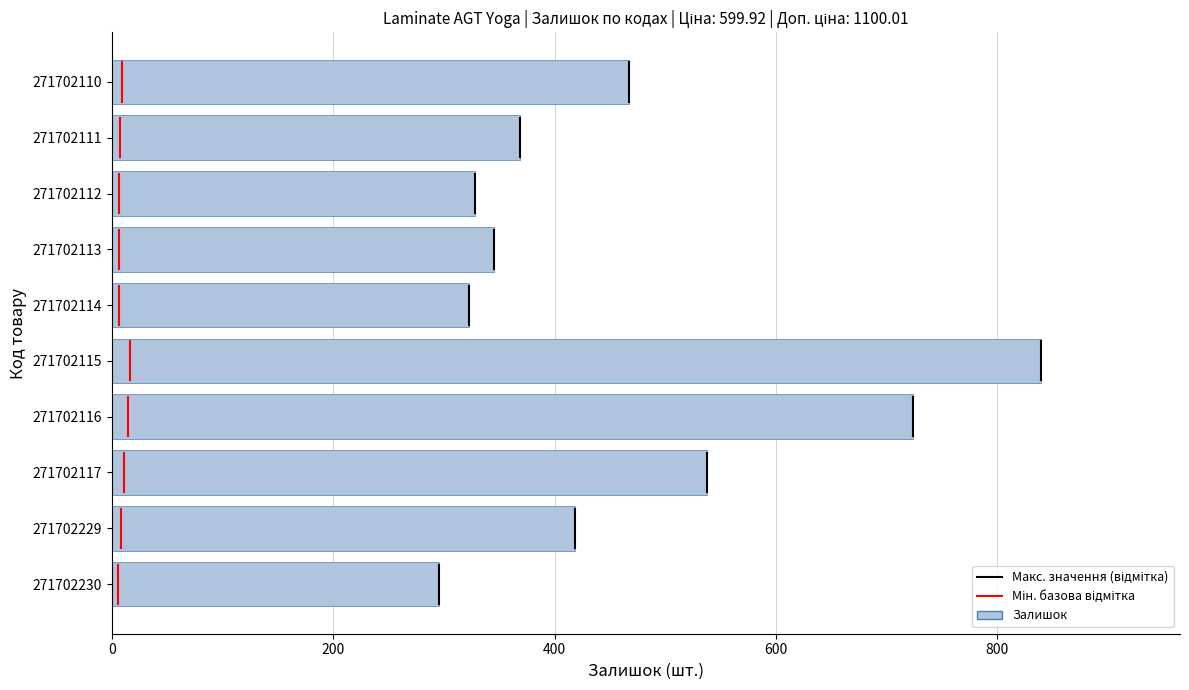

Which has a higher value, 271702112 or 271702116?

271702116